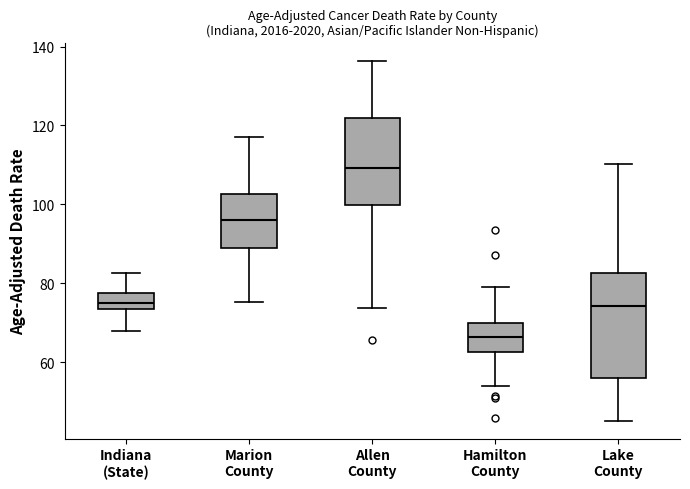

Where does the lower whisker of the box for Lake County end on the y-axis? The values are not printed on the chart, so give them approximately, as read against the axis.

46